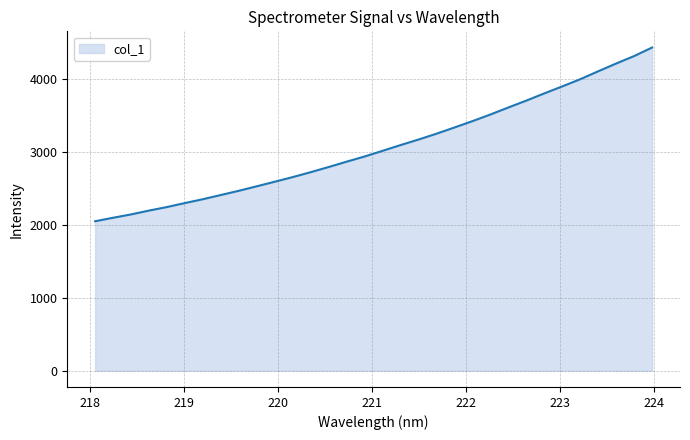

What is the maximum value shown in the chart?

4427.4